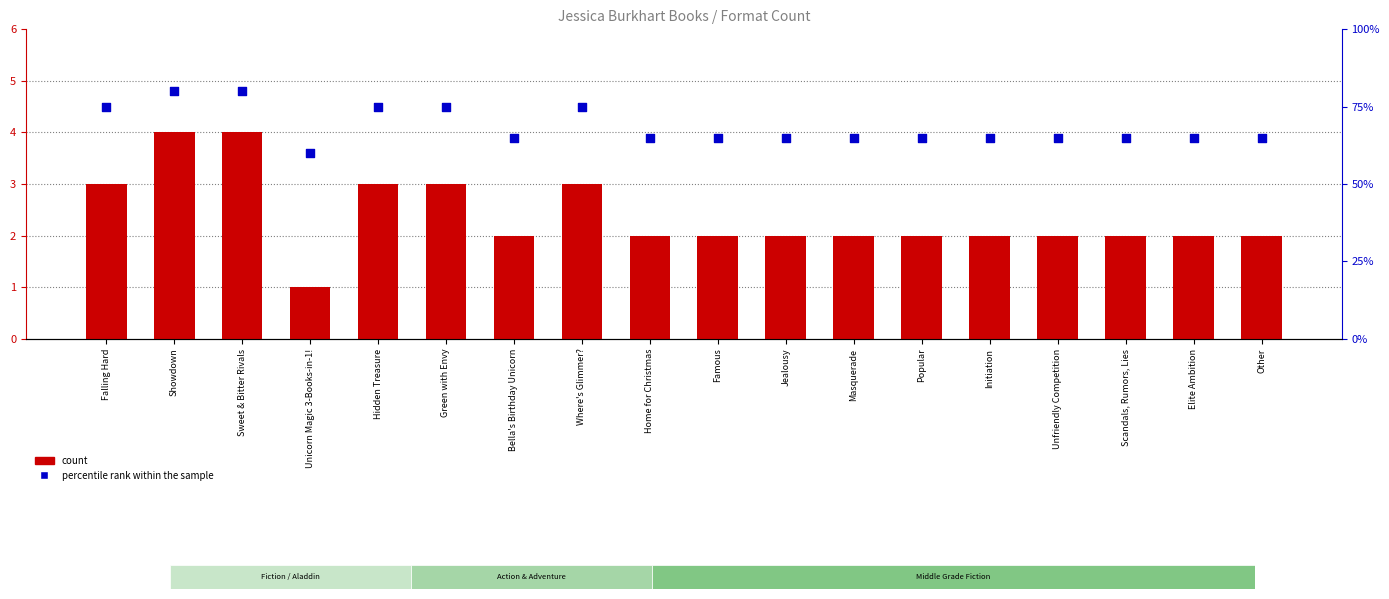

Which series has the widest spread of Y values?

percentile rank within the sample